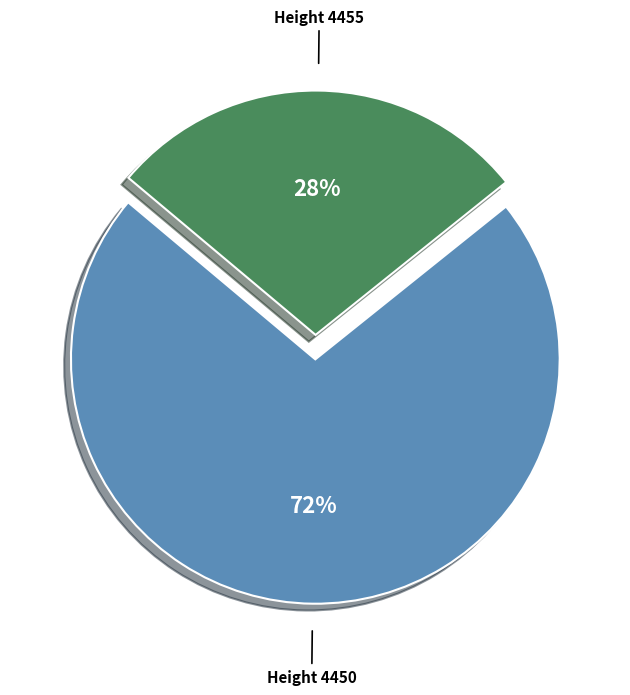

Does any single category account for the majority?

Yes